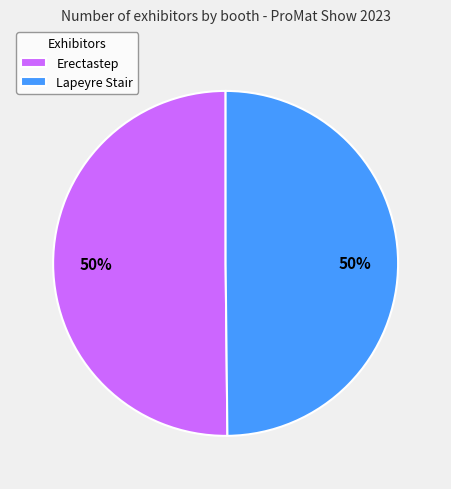

To the nearest percent, what is the combined percentage of Erectastep and Lapeyre Stair?

100%